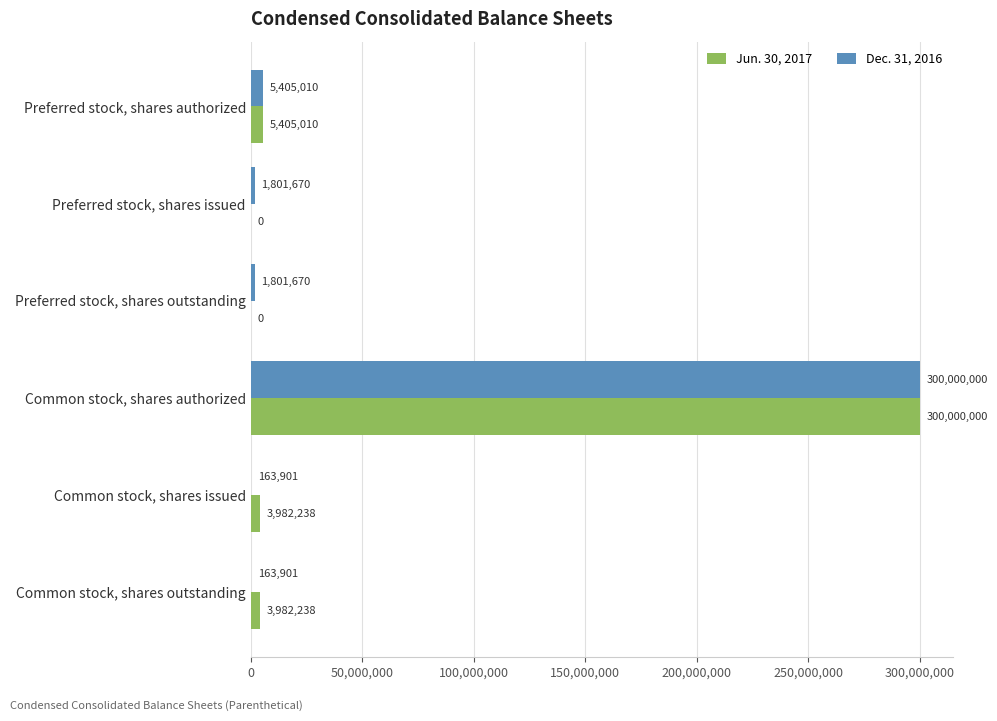

Which series has the largest range (max minus min)?

Jun. 30, 2017